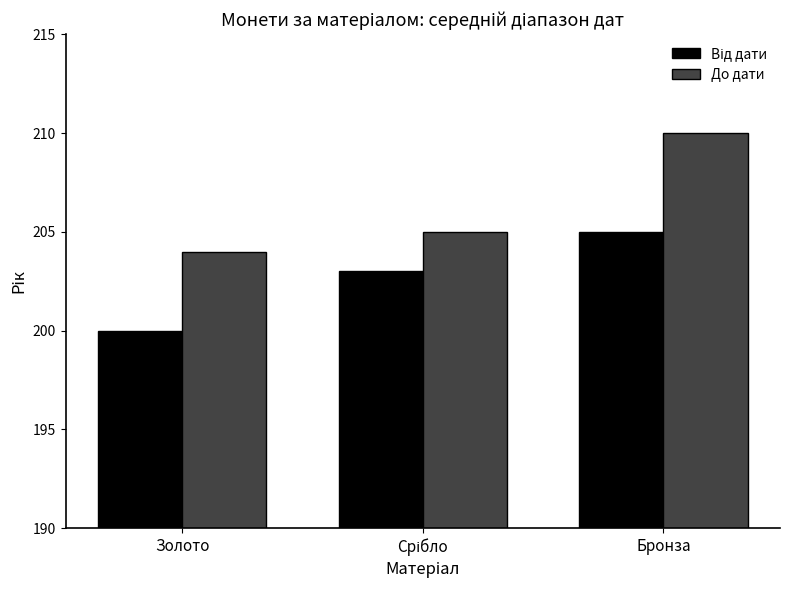

Read the До дати value at Бронза.

210